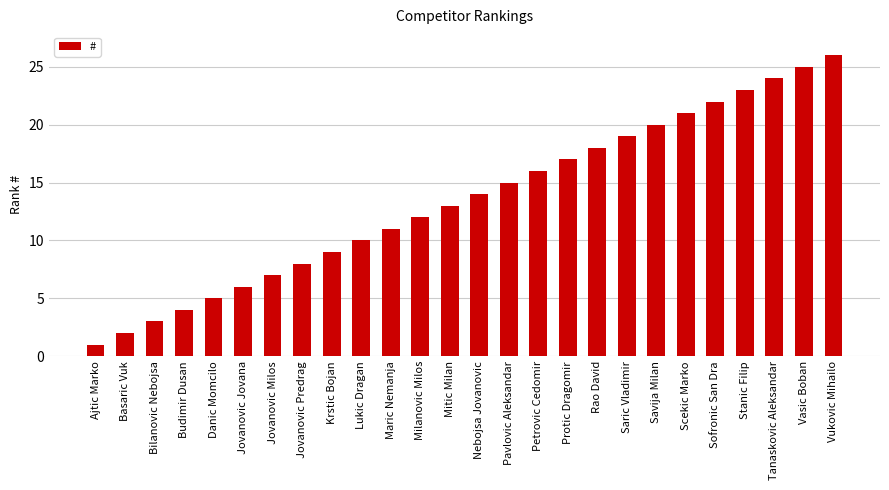

Reading left to right, transcribe all the data shown in this chart.

1	2	3	4	5	6	7	8	9	10	11	12	13	14	15	16	17	18	19	20	21	22	23	24	25	26